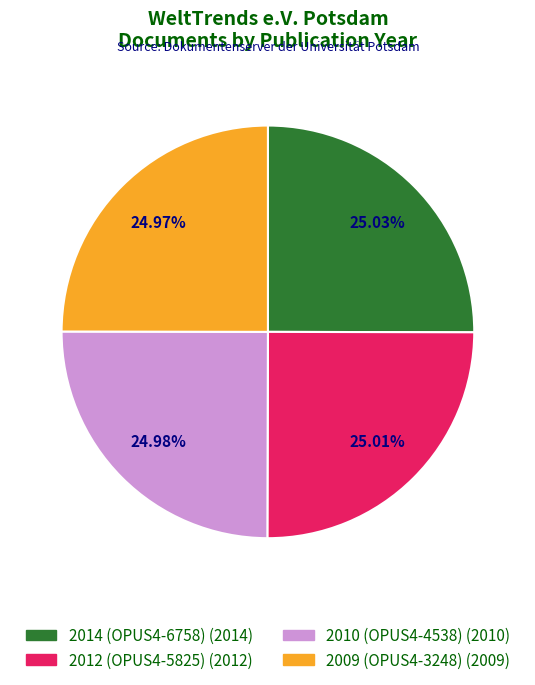

What is the ratio of the value at 2014 (OPUS4-6758) to the value at 2010 (OPUS4-4538)?

1.0